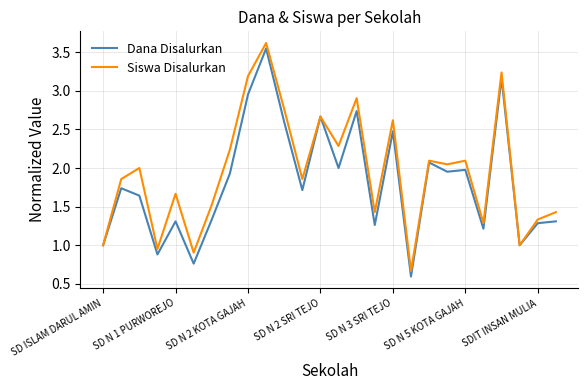

What is the highest value of the Siswa Disalurkan series?

3.6